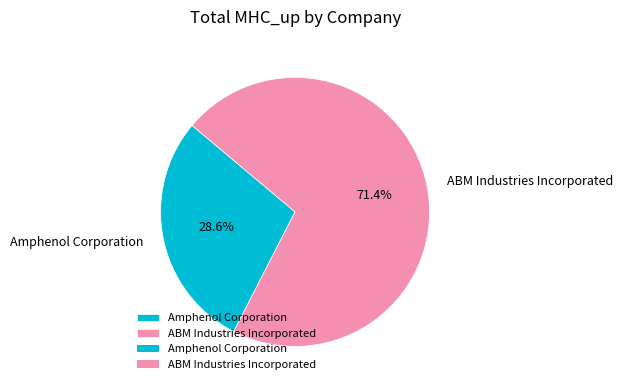

Which slice is the smallest?

Amphenol Corporation